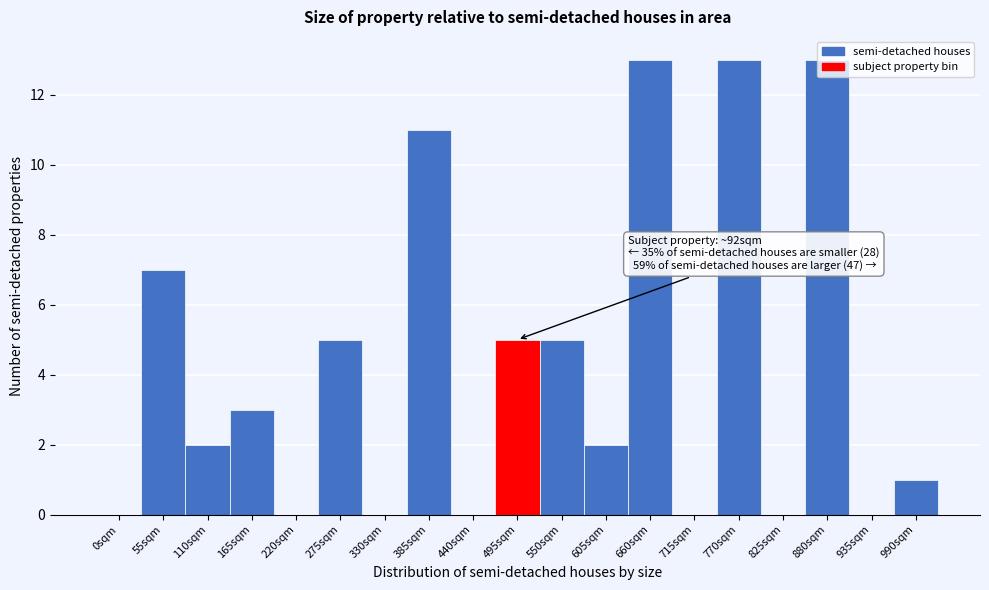

What is the maximum value shown in the chart?

13